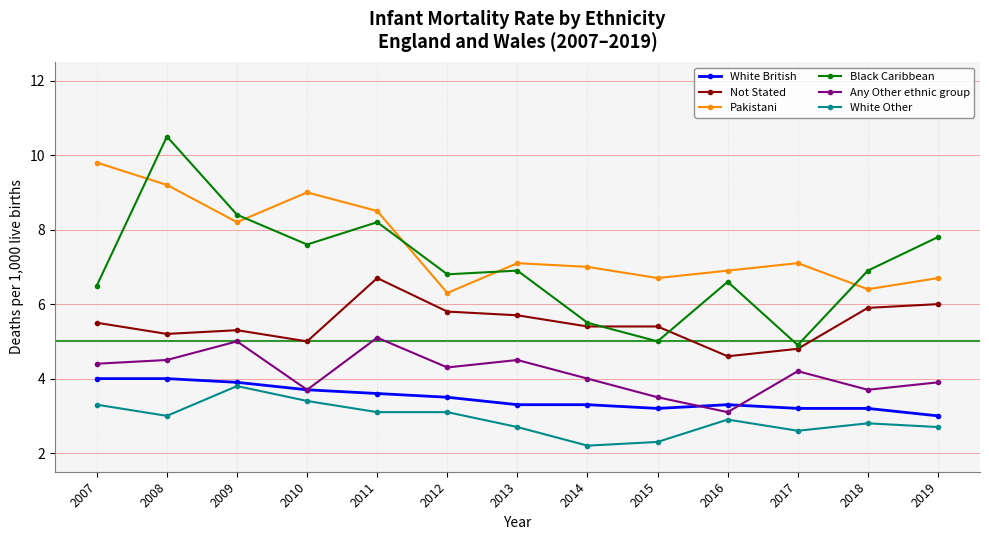

True or false: Not Stated and White Other cross at least once.

False